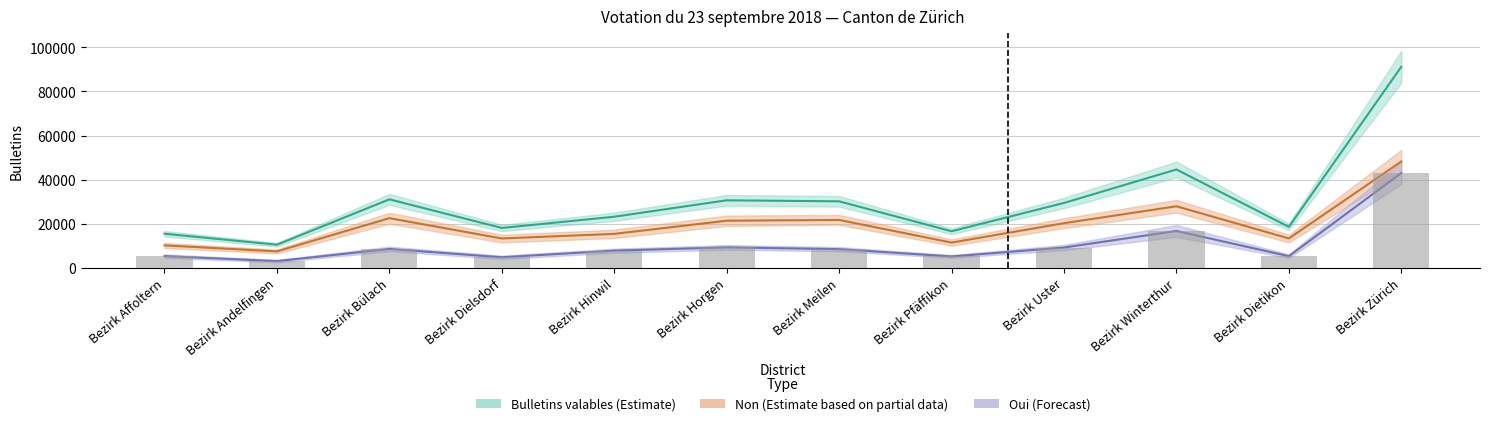

What value does the Oui series have at Bezirk Meilen, to the nearest 100?

8500